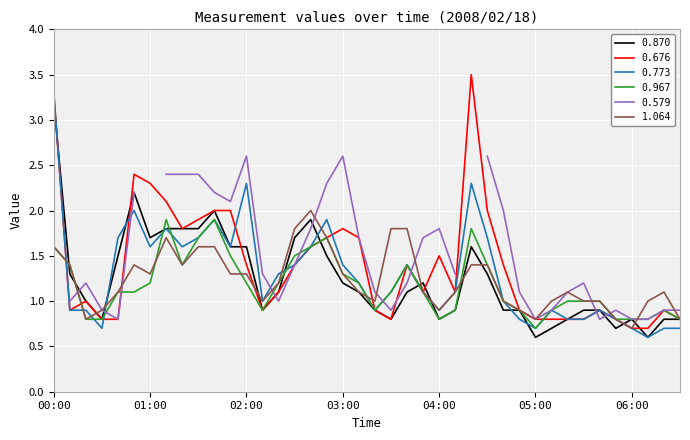

Between 2008/02/18 05:10 and 2008/02/18 05:20, which is larger?

2008/02/18 05:20